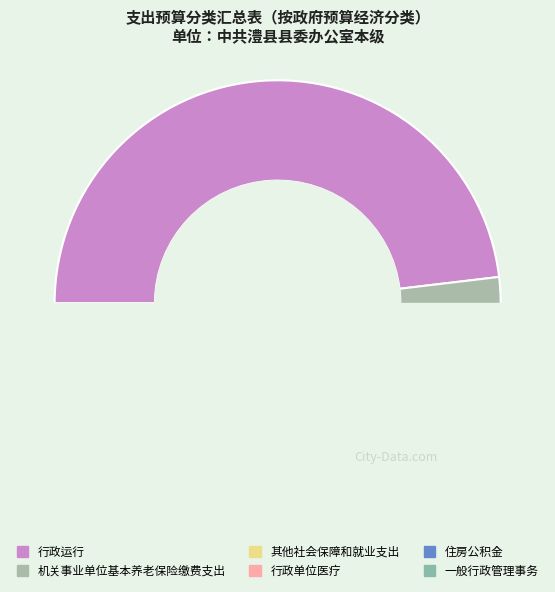

How many segments does this pie chart have?

6